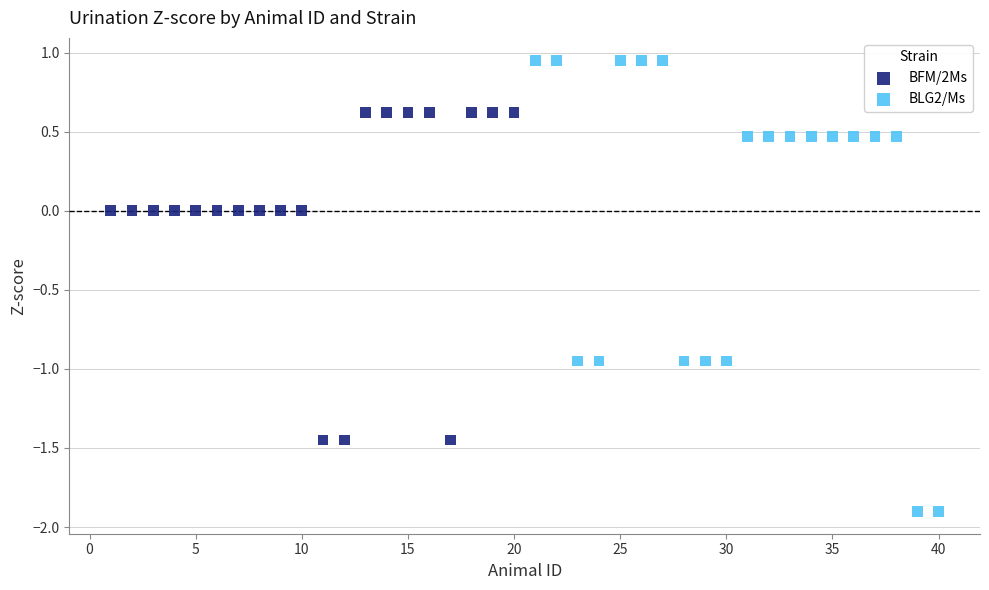

What are all the series names shown in the legend?

BFM/2Ms, BLG2/Ms